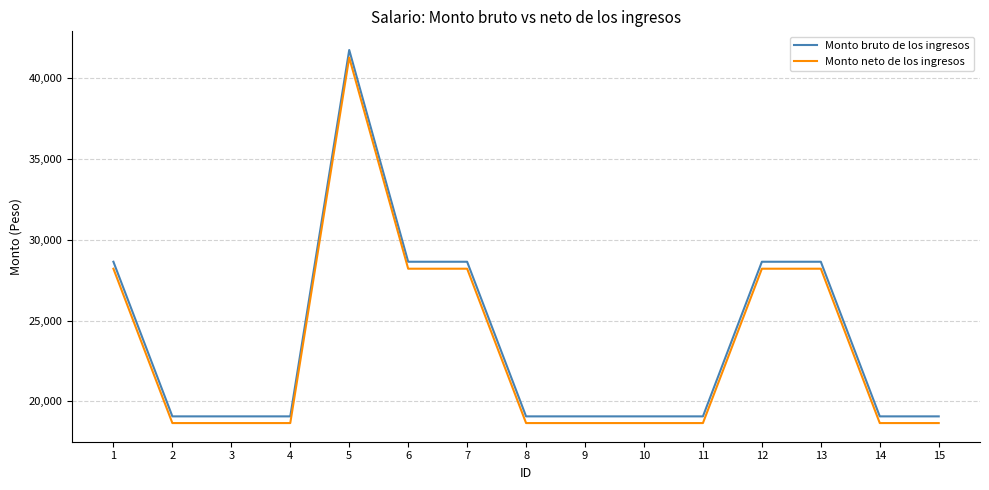

List the series in order of their peak value, lowest first.

Monto neto de los ingresos, Monto bruto de los ingresos